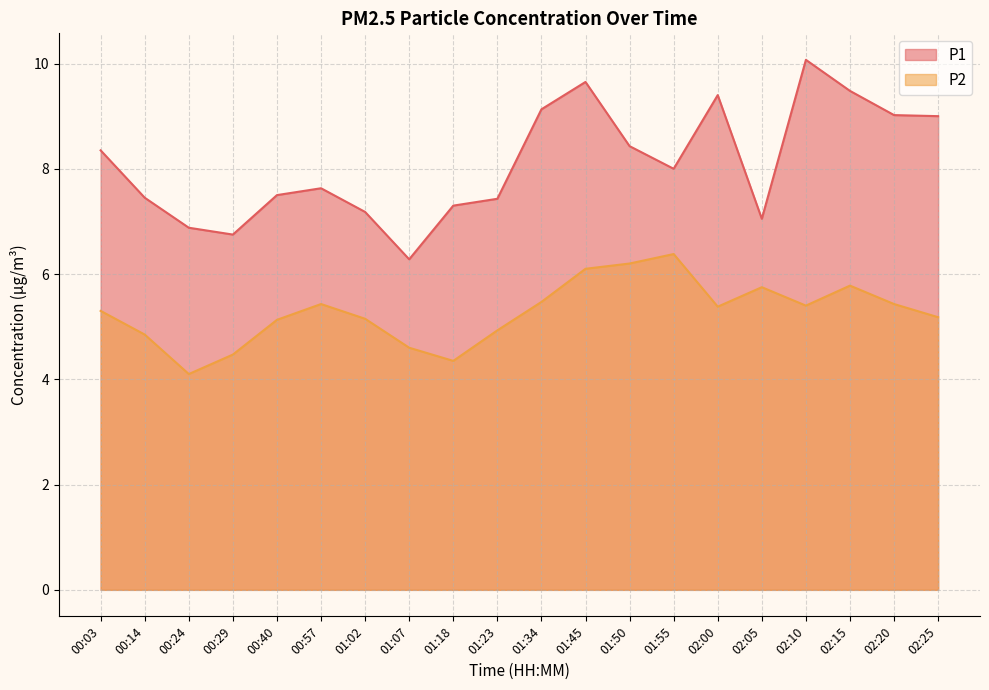

Which has a higher value, 02:00 or 02:15?

02:15